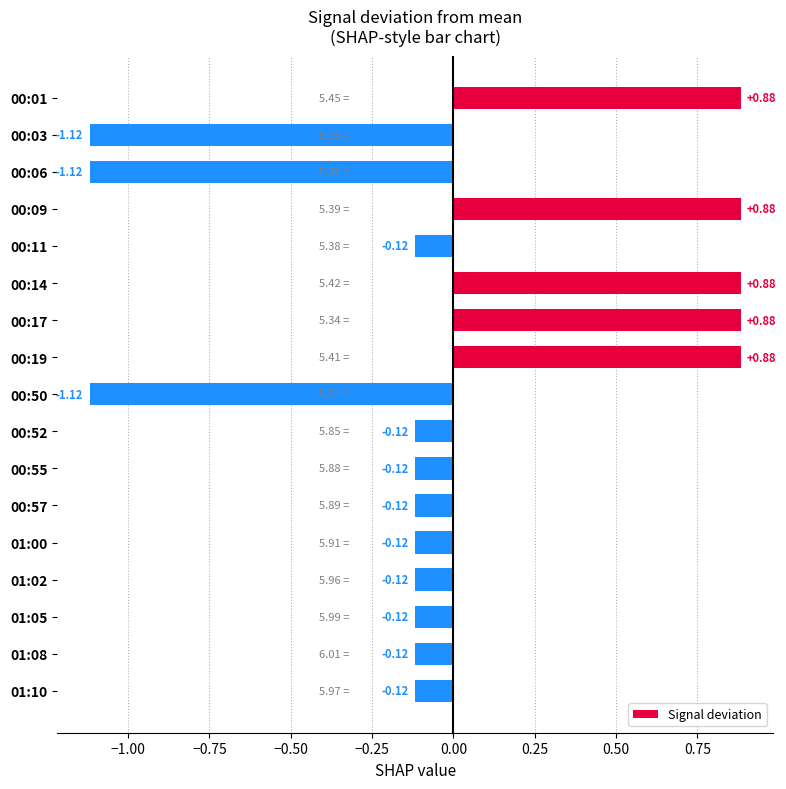

What is the sum of the values at 00:14 and 00:19?

1.8